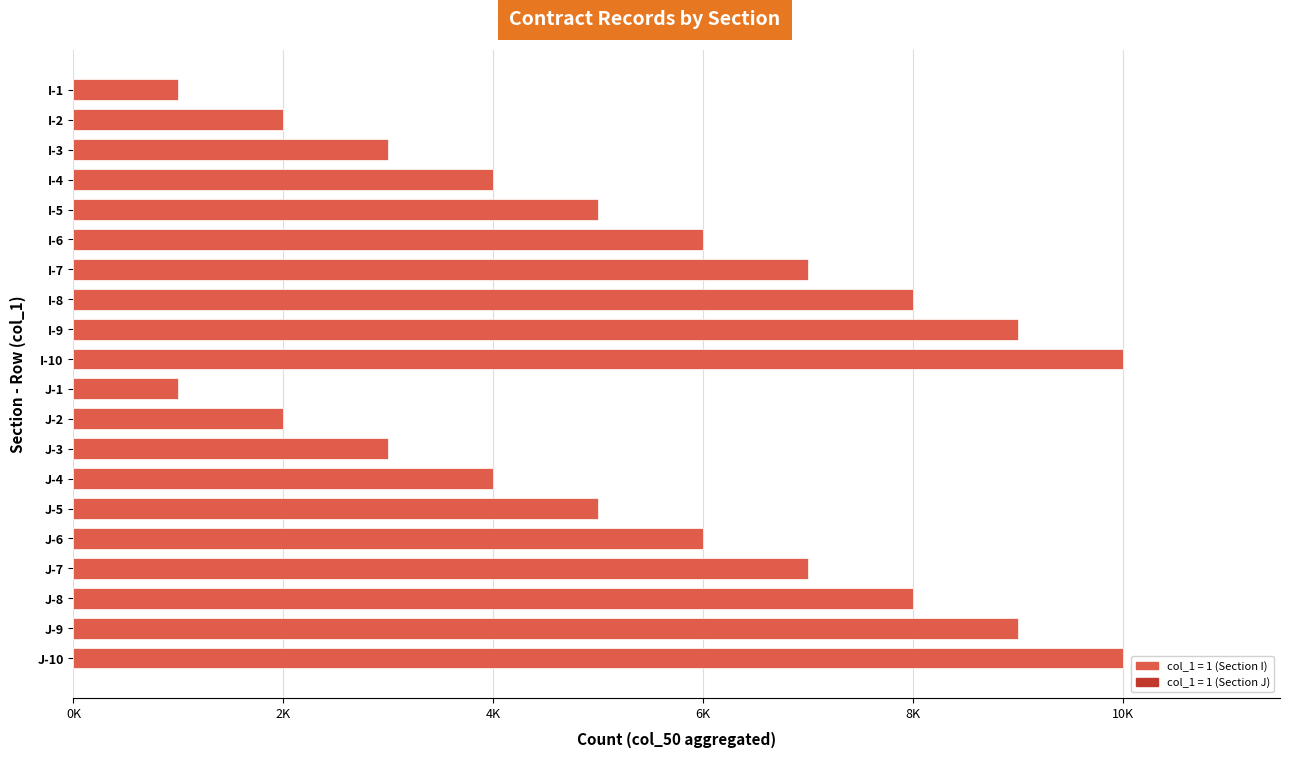

Does the chart contain any negative values?

No